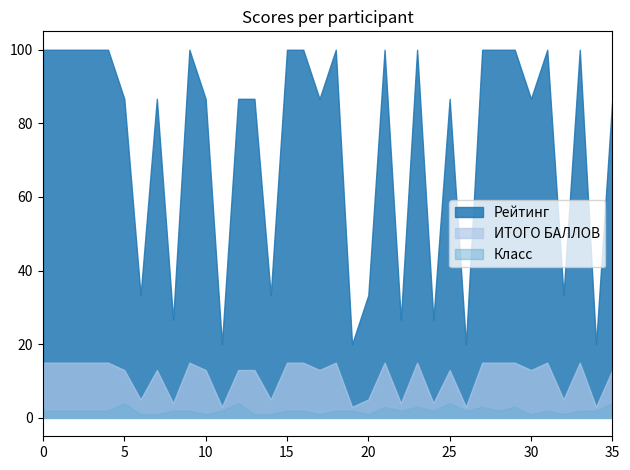

True or false: ИТОГО БАЛЛОВ and Рейтинг cross at least once.

False